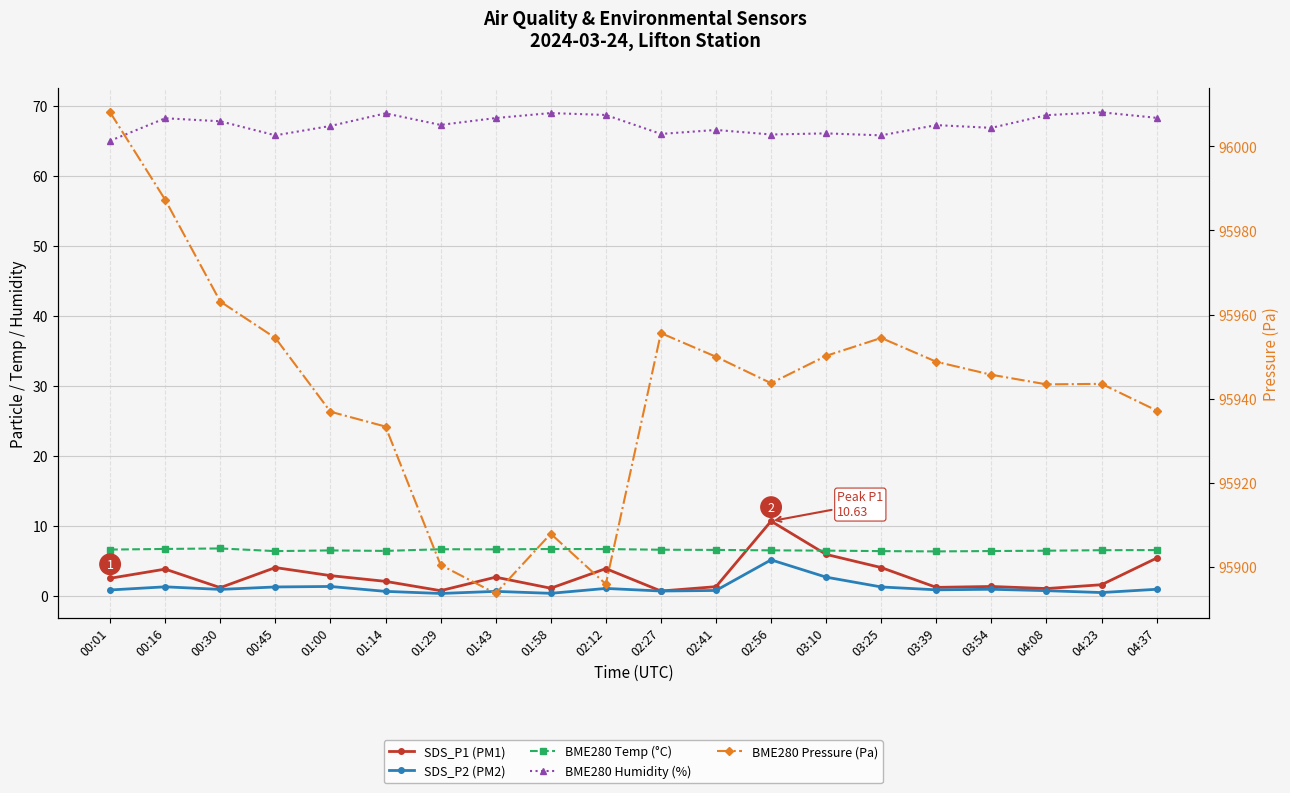

Is it true that BME280 Pressure (Pa) equals 29070.5 at 01:29?

False